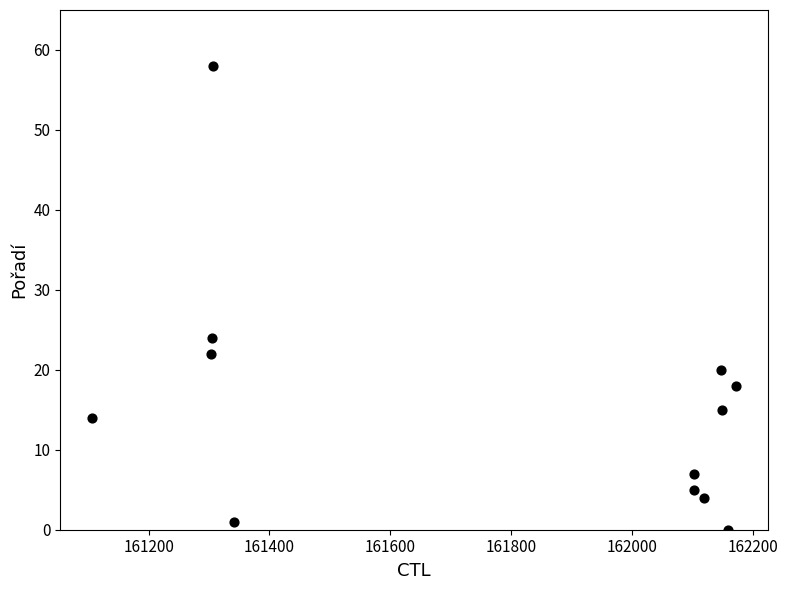

What is the range of X values (max minus min)?

1065